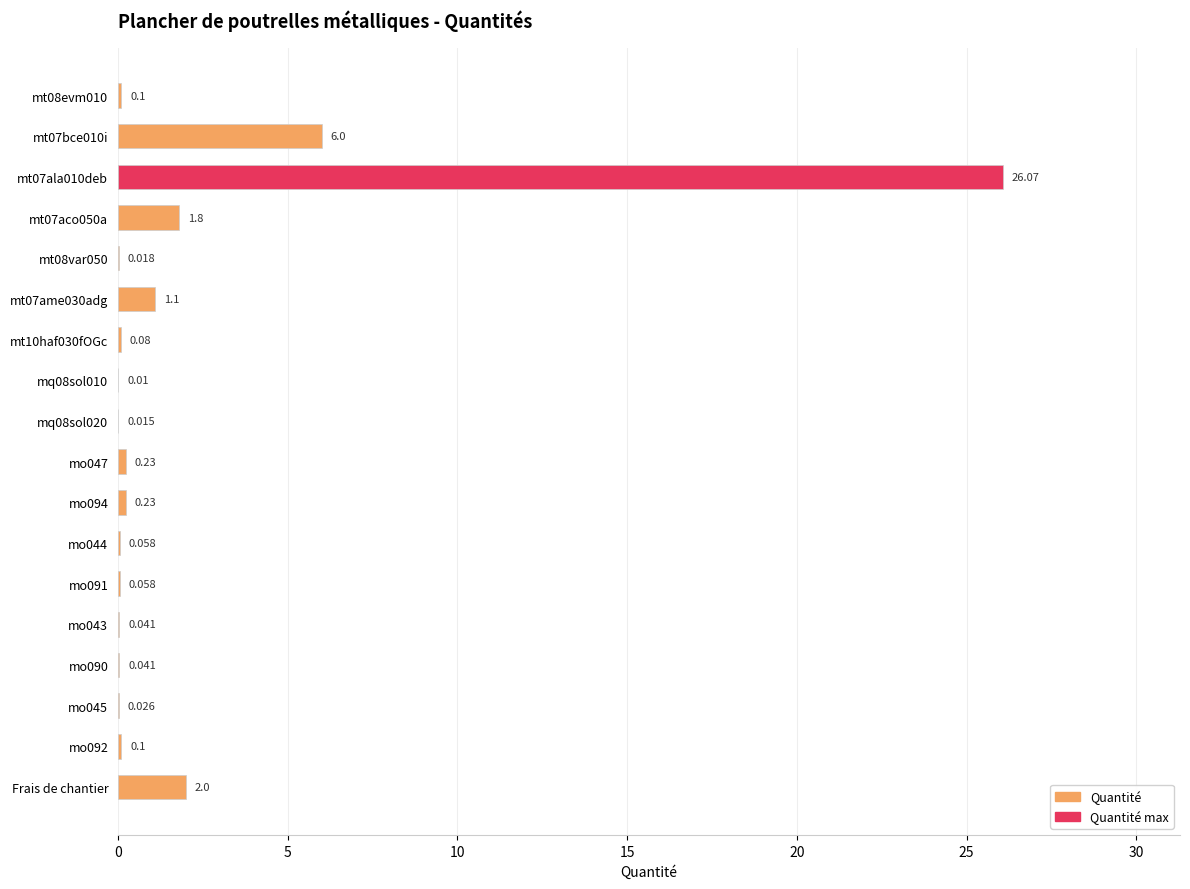

Are the bars grouped side by side (vs. stacked)?

No